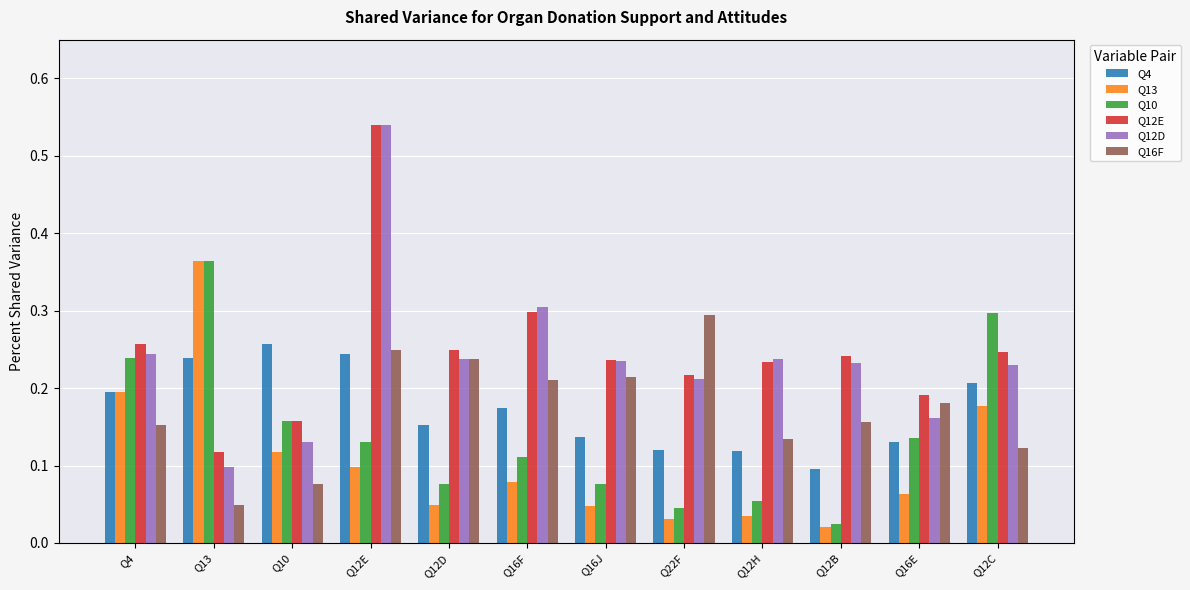

The Q4 series shows 0.1 at Q22F. True or false?

True